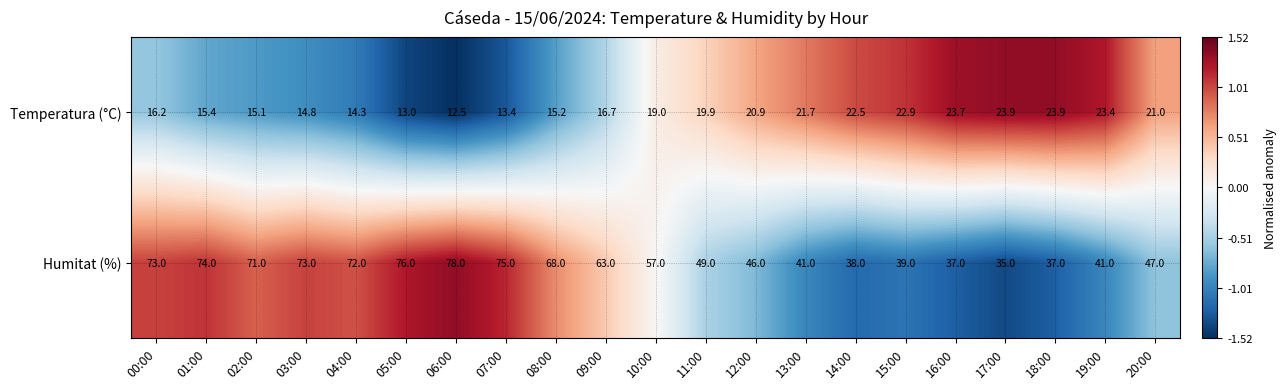

The value of Temperatura (°C) at 14:00 is 38.3. True or false?

False